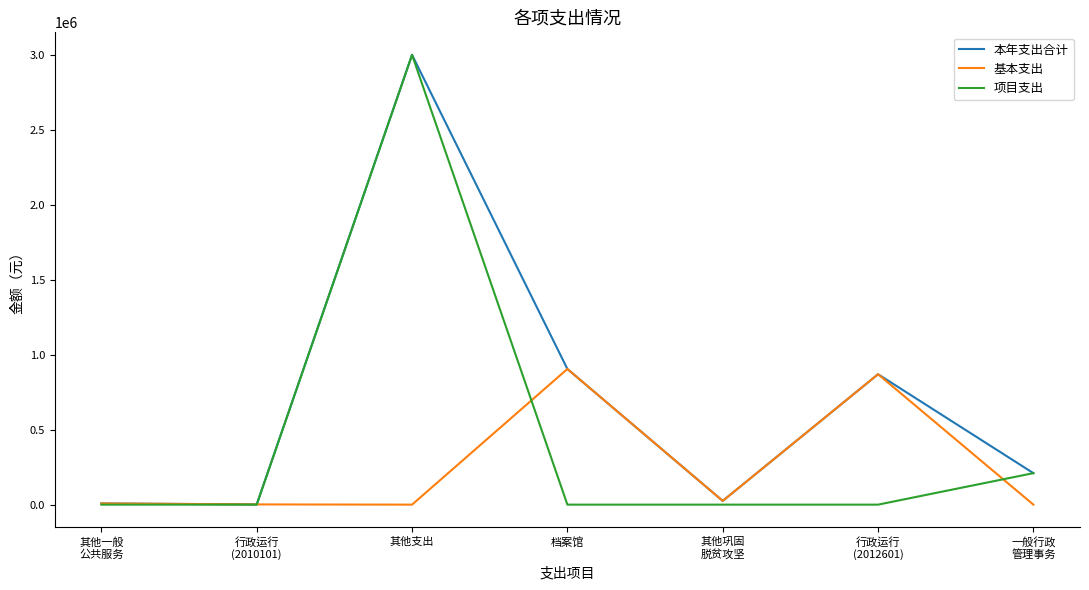

What position from the left is 其他支出?

3